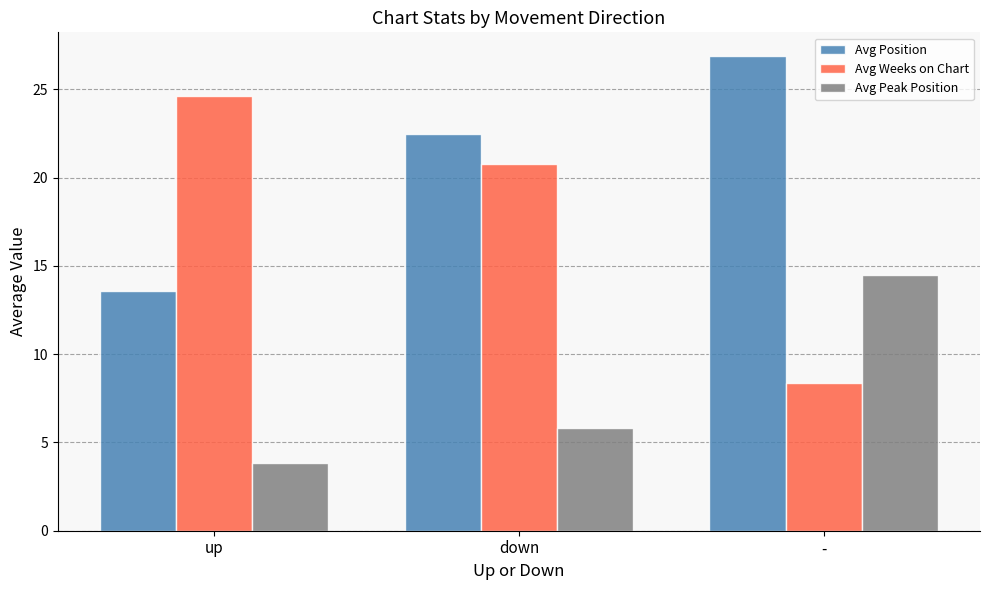

What are all the series names shown in the legend?

Avg Position, Avg Weeks on Chart, Avg Peak Position